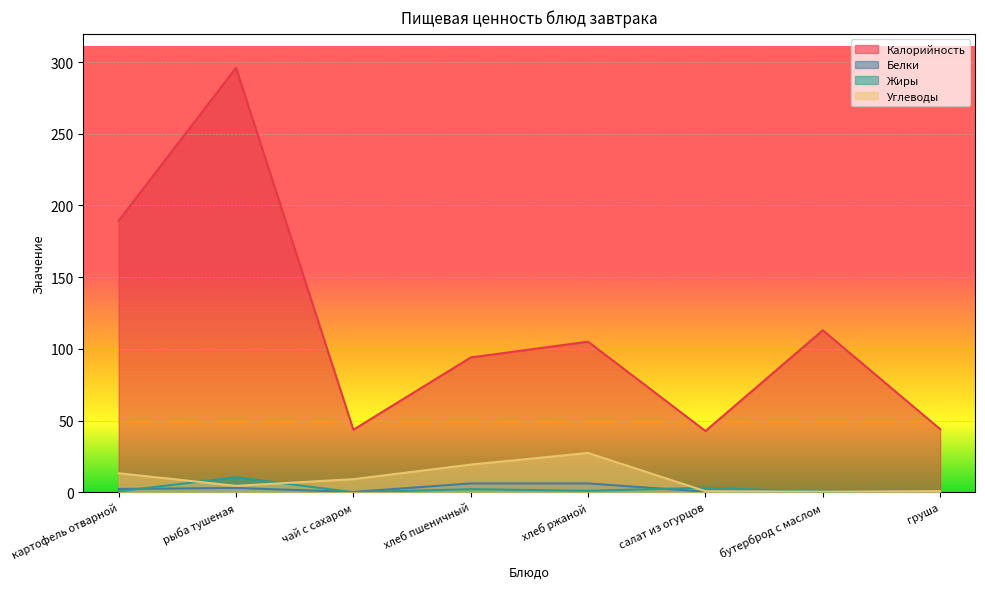

Between which two adjacent categories do Углеводы and Жиры first intersect?

картофель отварной and рыба тушеная